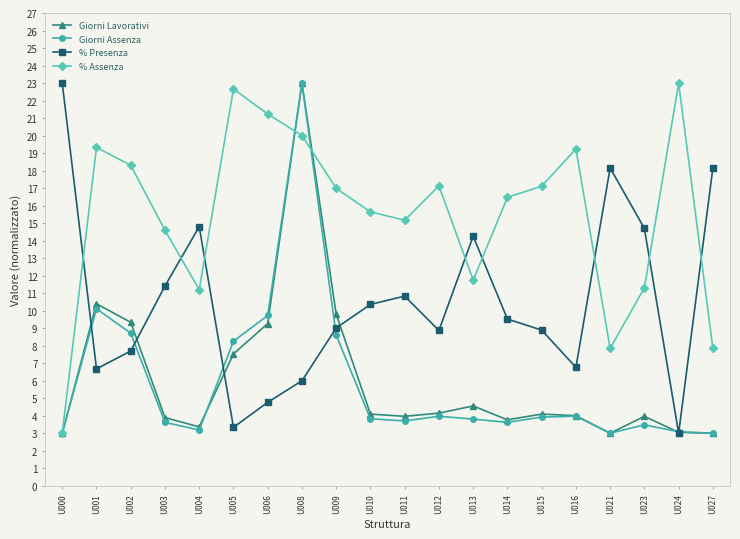

At how many categories does at least one series exceed 9?

20